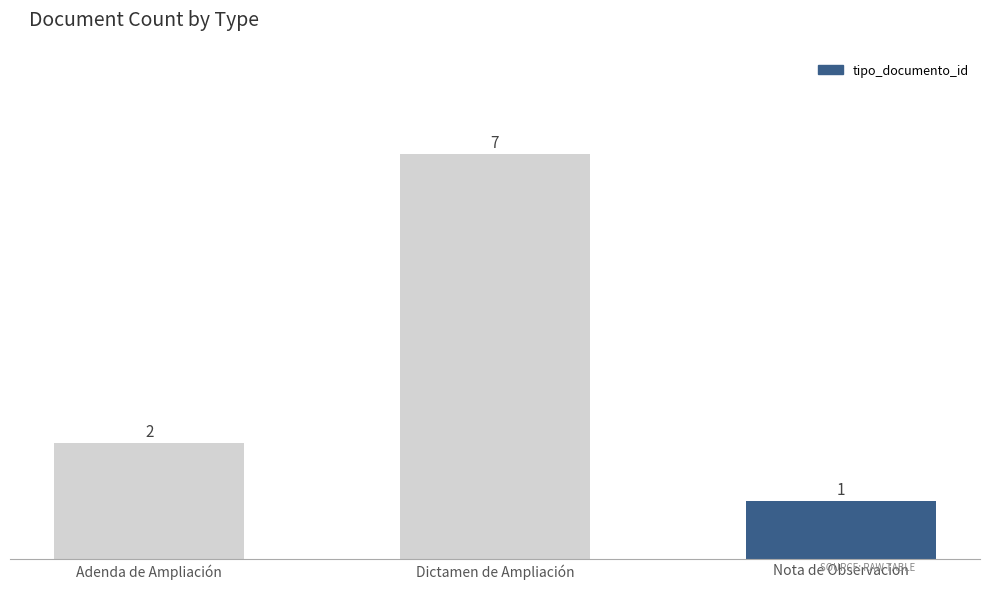

At which category does the chart reach its peak across all series?

Dictamen de Ampliación